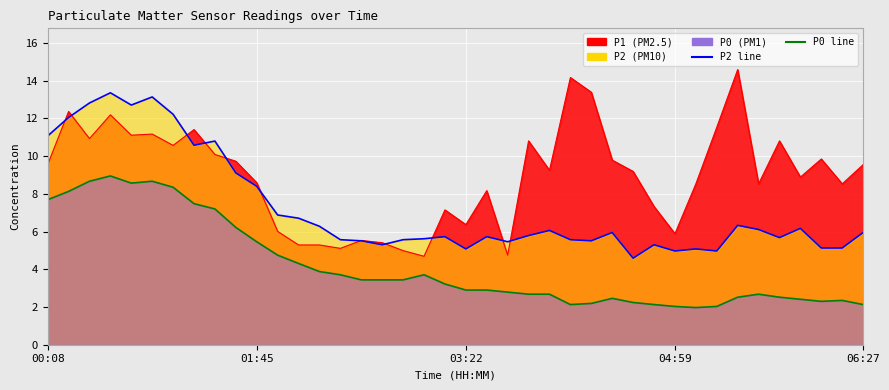

What is the approximate value of P1 at 06:27?

9.6